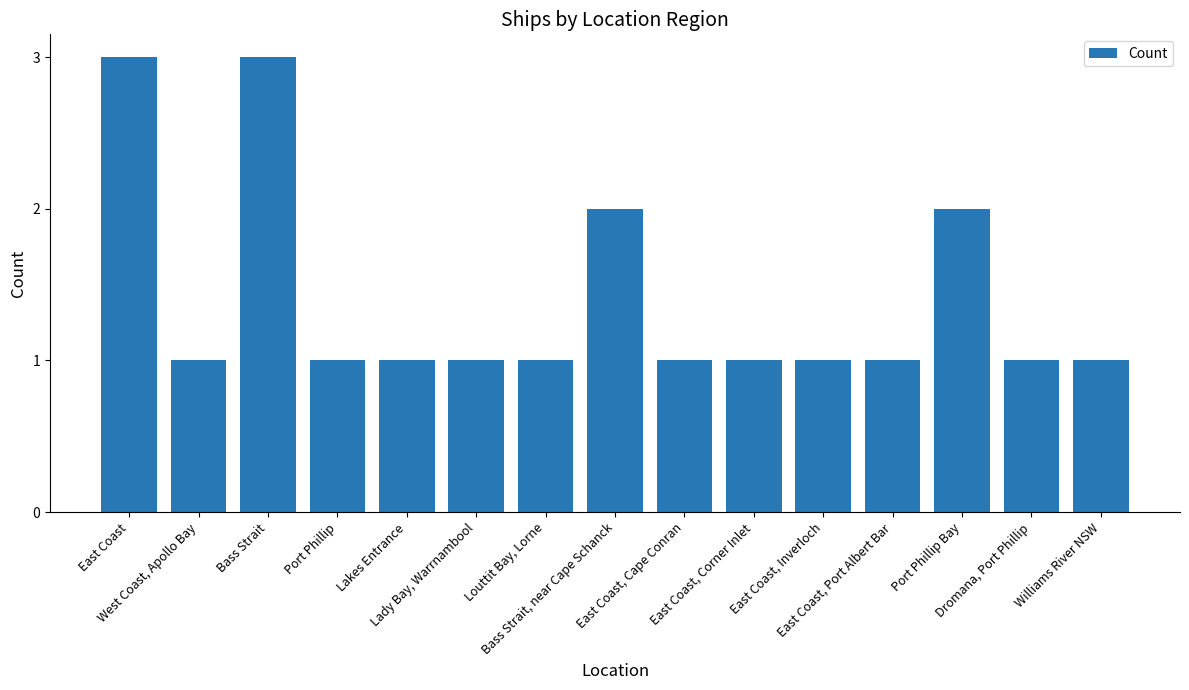

What is the greatest value displayed?

3